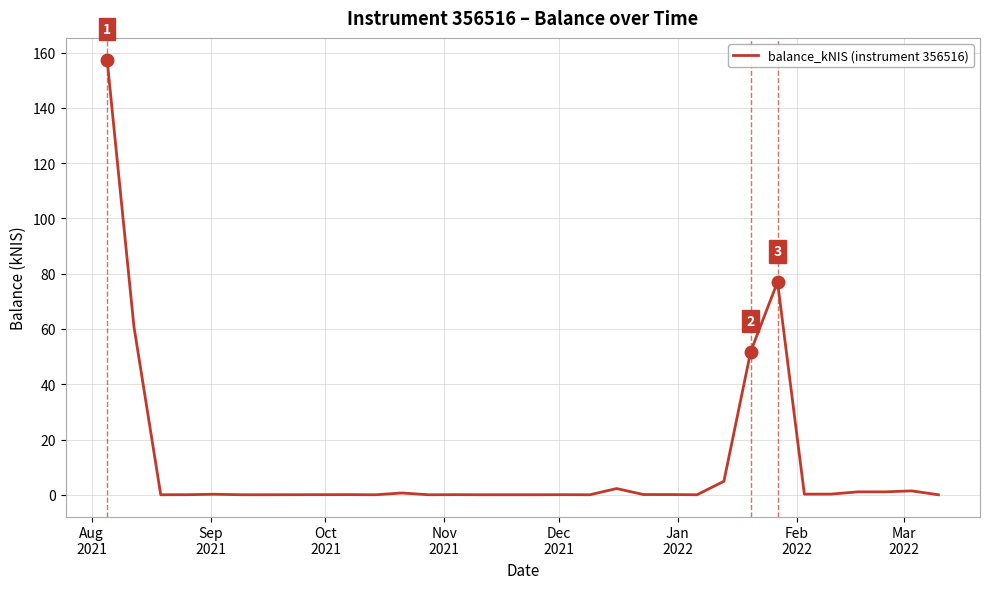

What is the greatest value displayed?

157.5